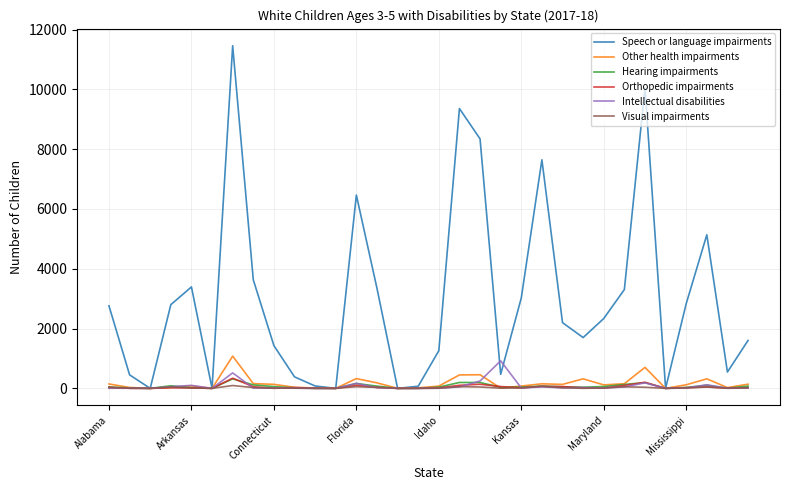

Which series has the largest total across all categories?

Speech or language impairments